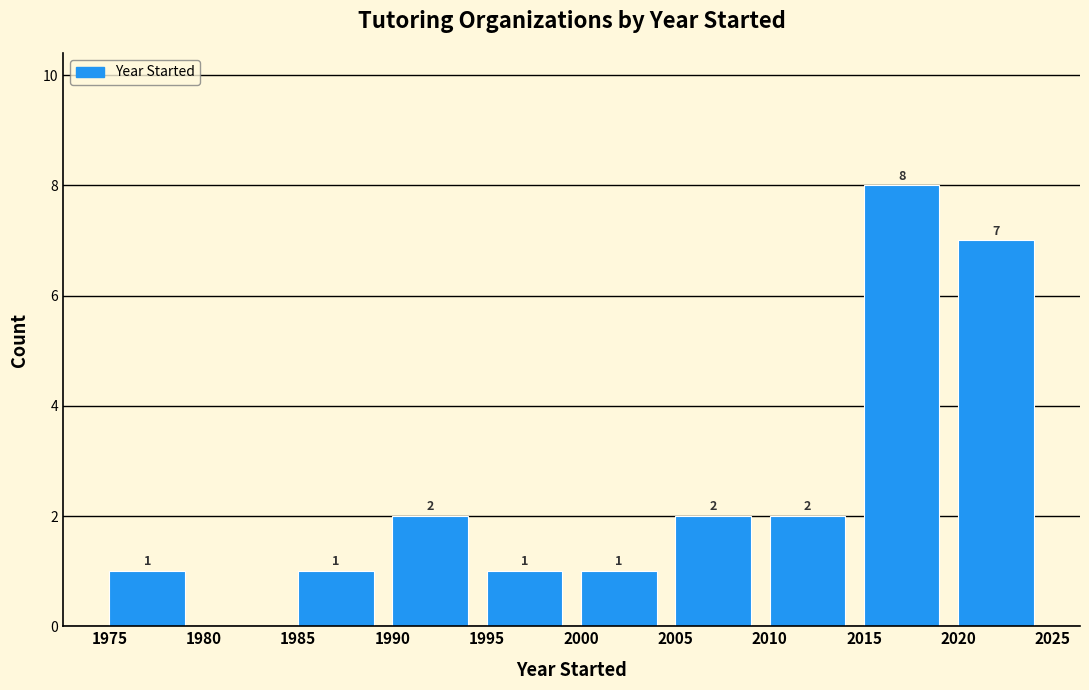

Over which range of the x-axis is the bar tallest?

2015 to 2020